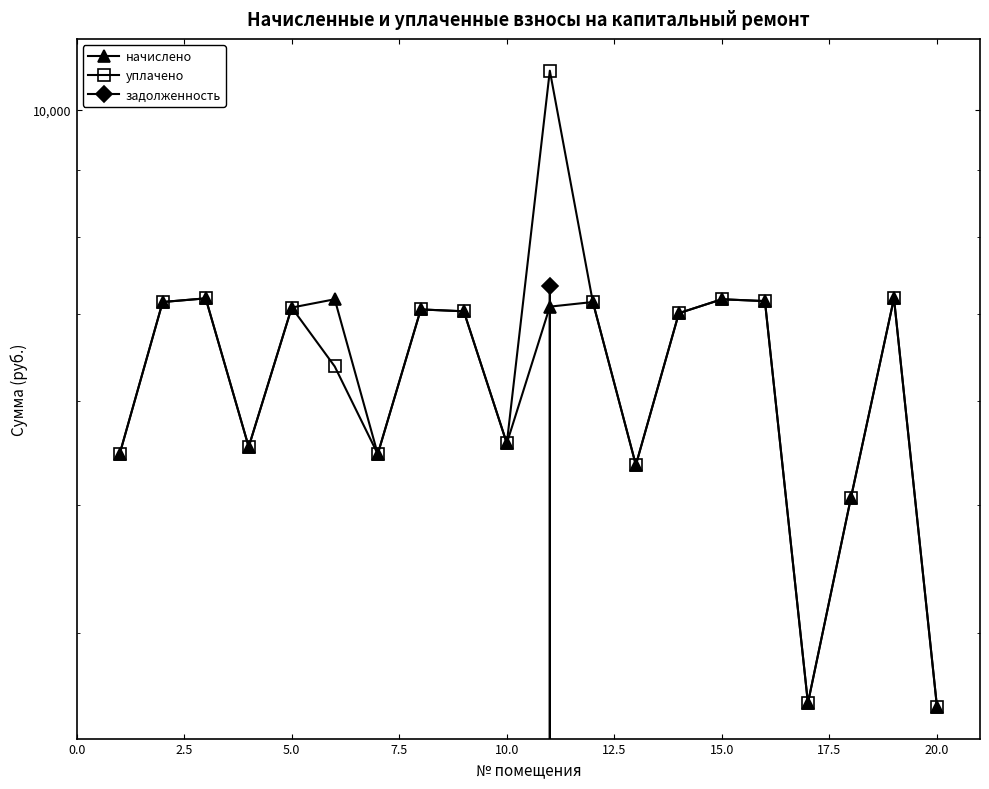

Is this an area chart (filled region under the line)?

No